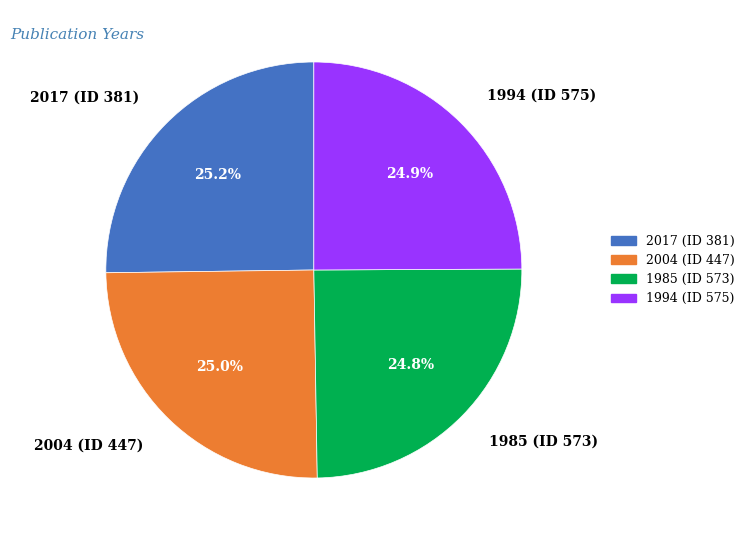

True or false: 1985 (ID 573) accounts for 25% of the total.

True